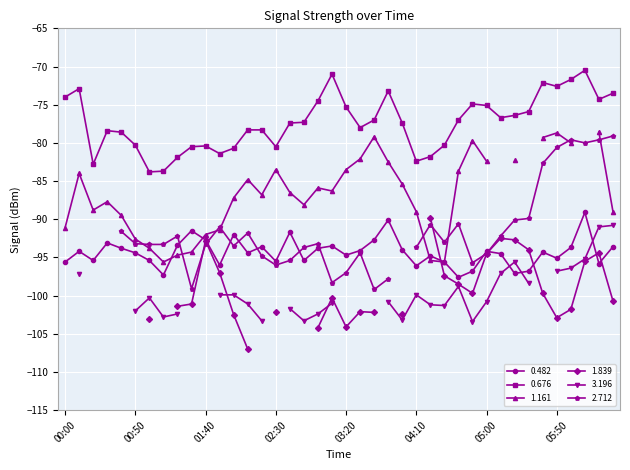

What is the label of the 21st point from the right?

03:10